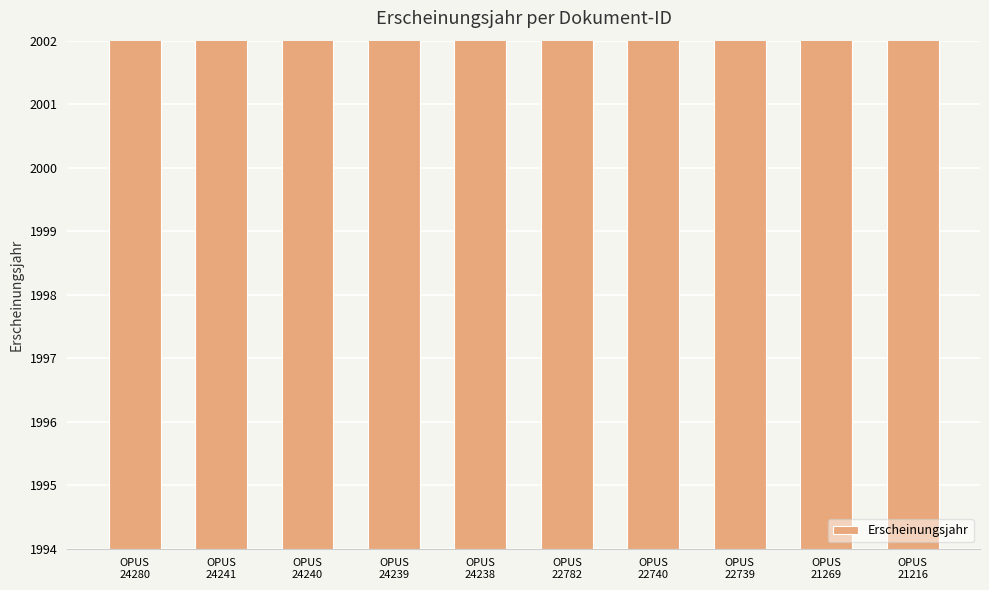

Count the number of categories in the chart.

10